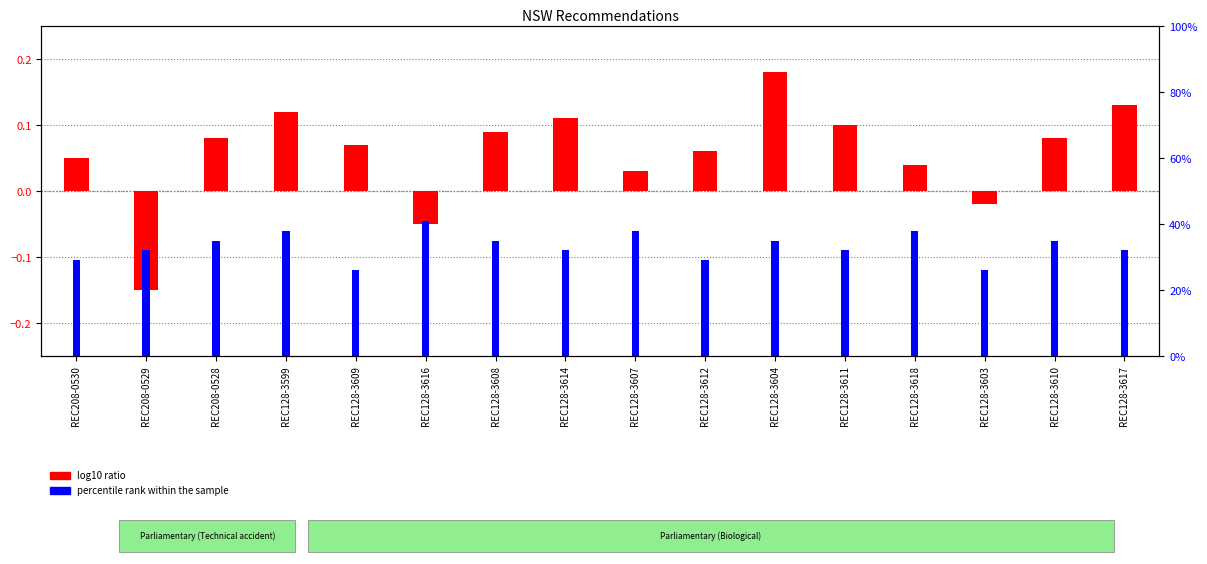

How many bars are there in each group?

2